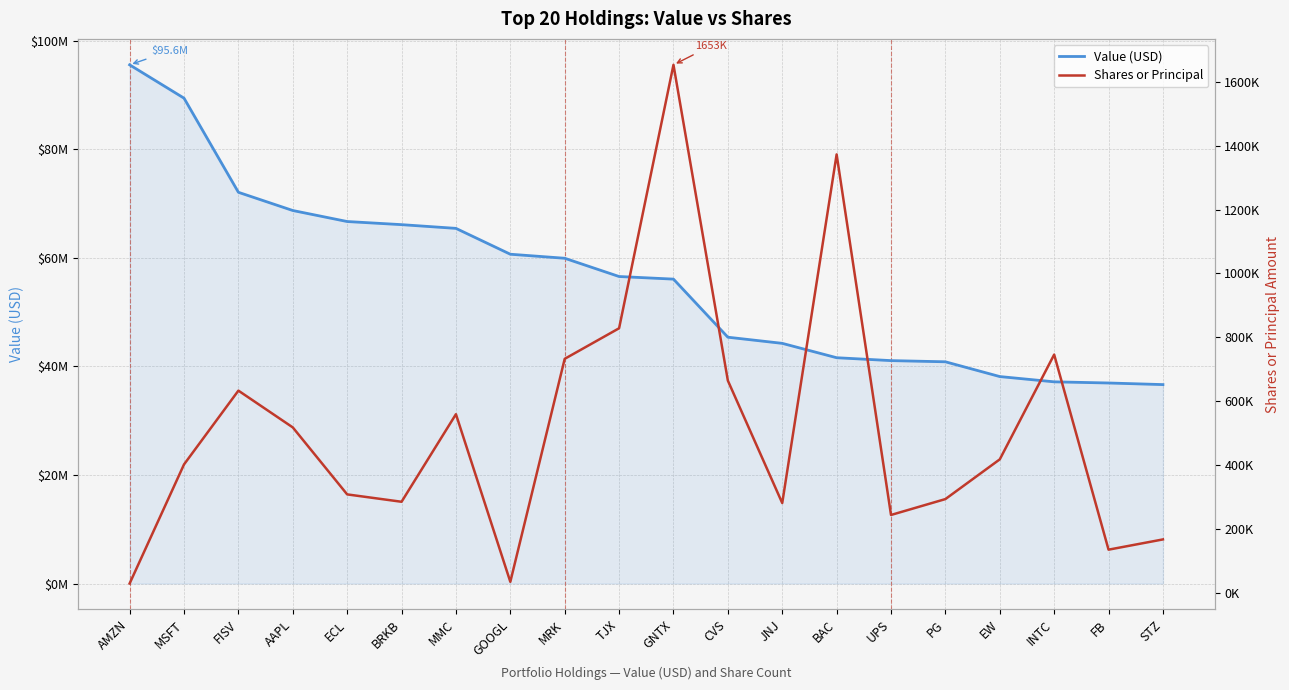

True or false: Value (USD) has a value of 65994919 at JNJ.

False